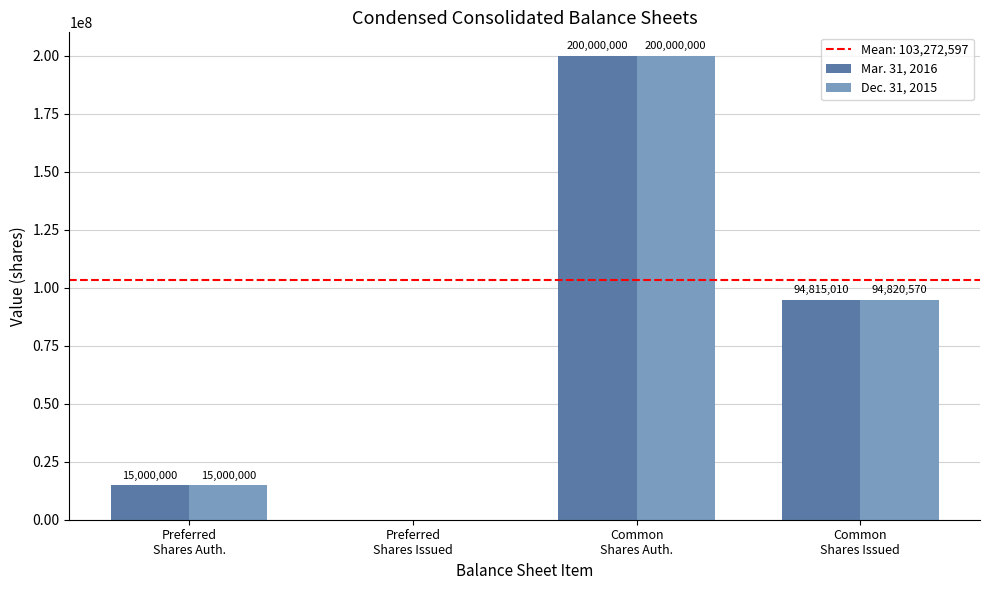

Which series has the largest total across all categories?

Dec. 31, 2015